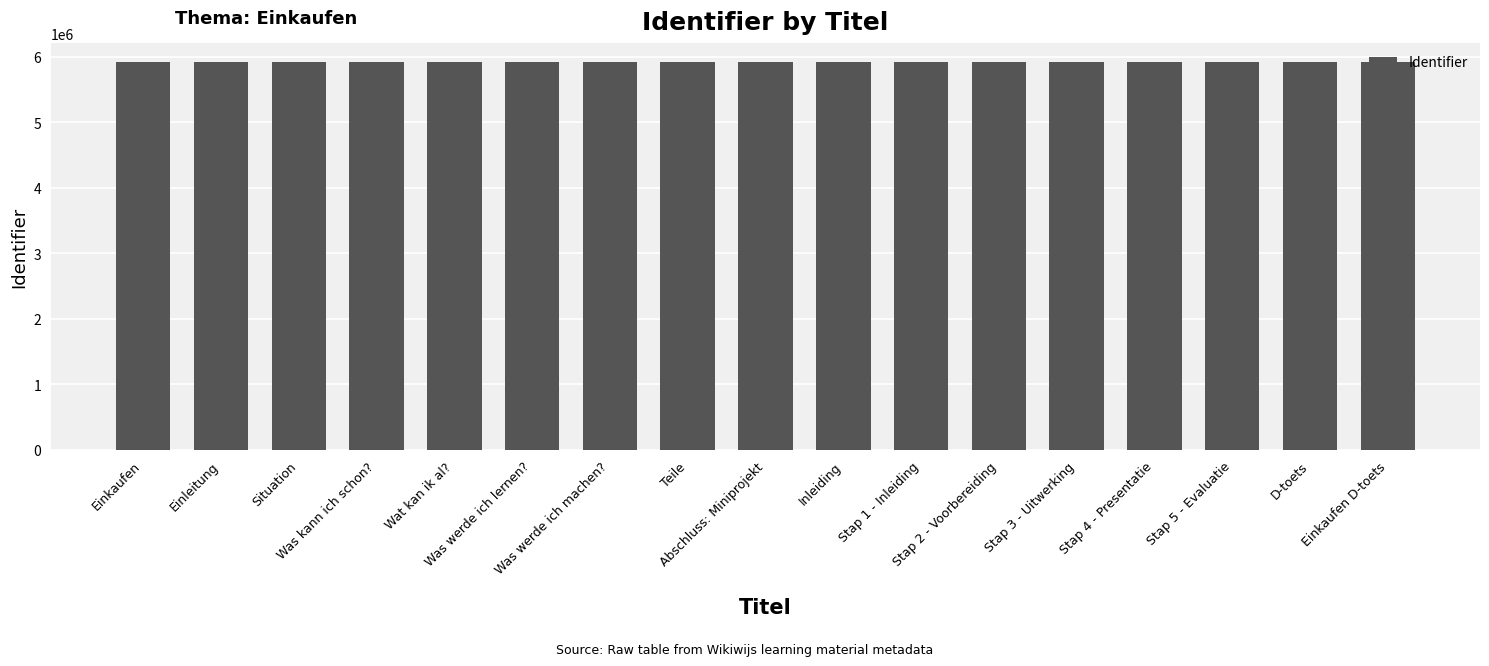

What is the label of the 14th bar from the left?

Stap 4 - Presentatie